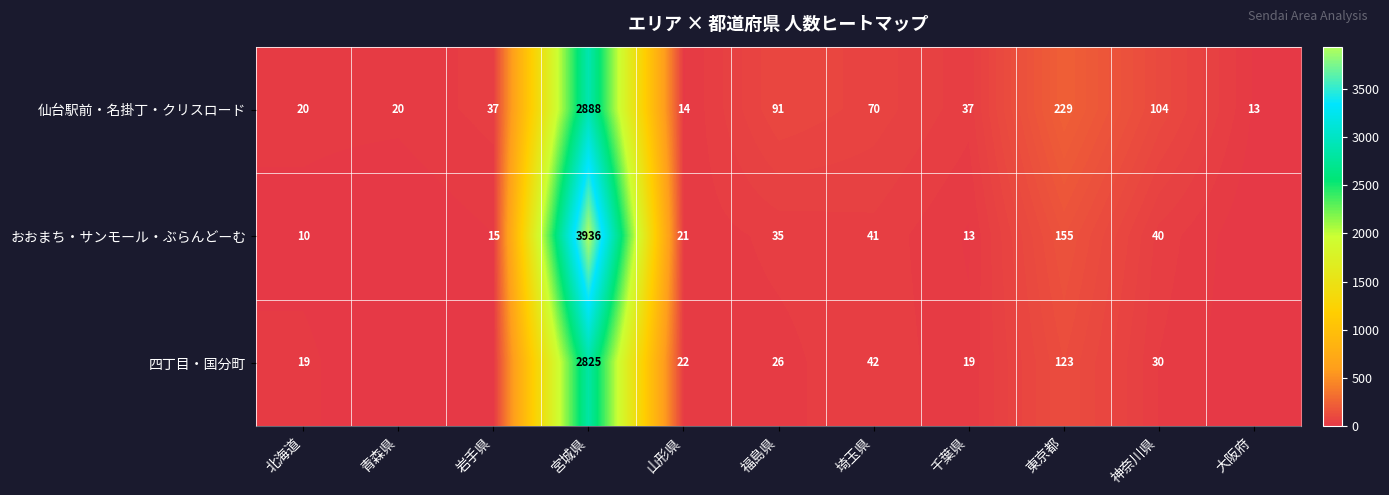

What is the approximate value of 仙台駅前・名掛丁・クリスロード at 青森県, to the nearest 10?

20